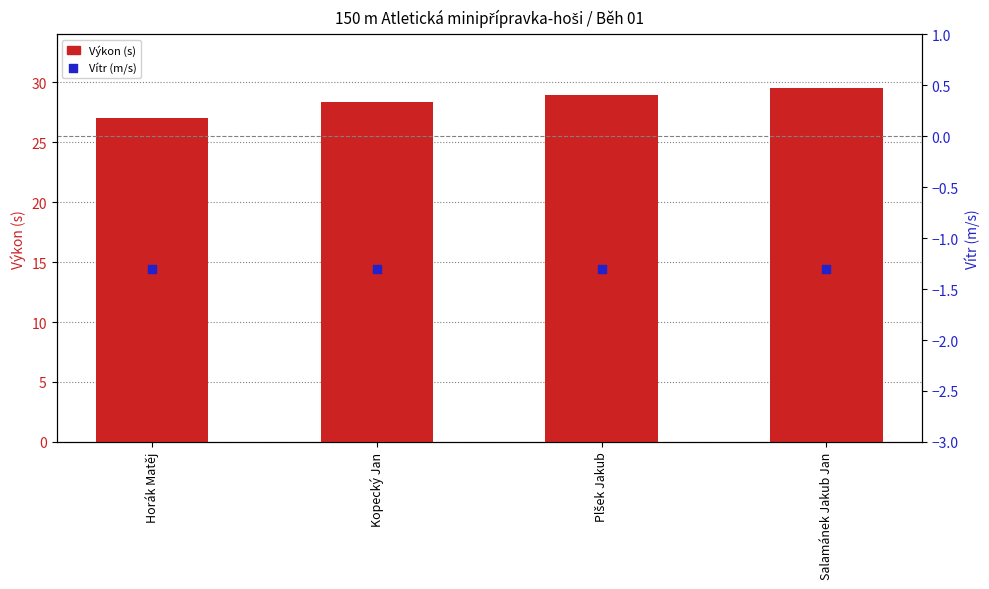

Which series has the widest spread of Y values?

Výkon (s)